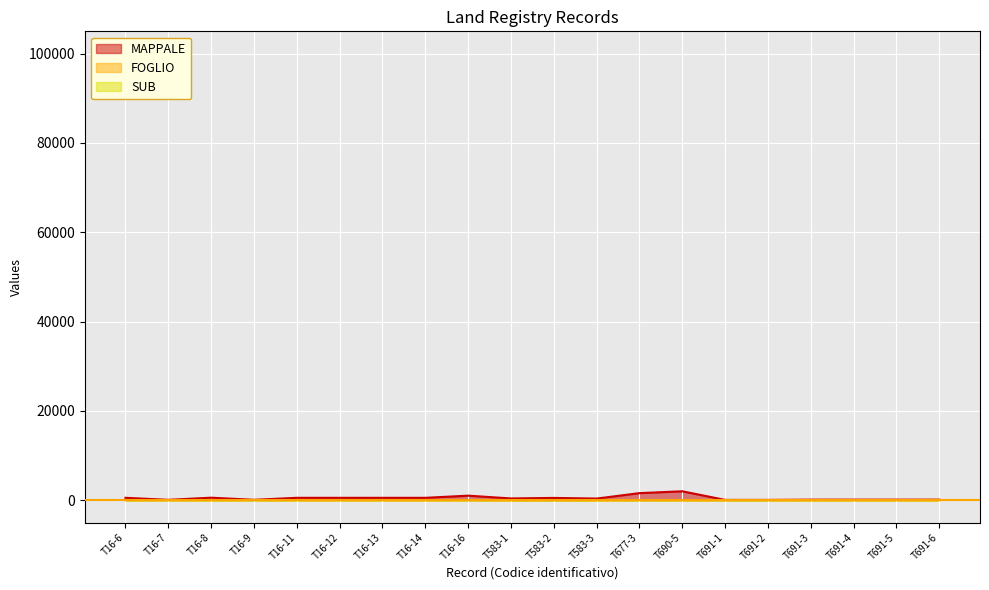

Which series has the widest spread of values?

MAPPALE